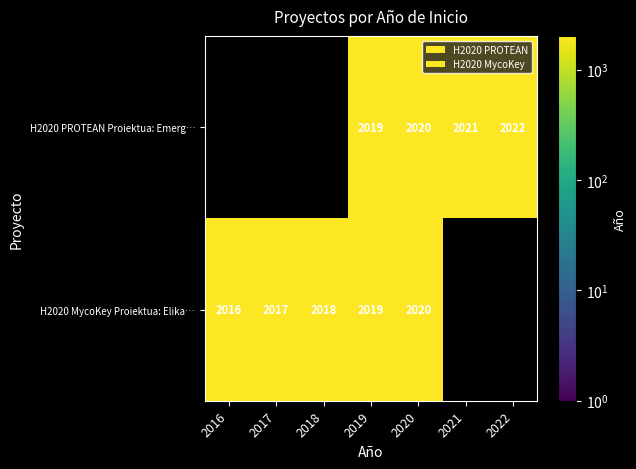

True or false: H2020 MycoKey Proiektua: Elika… has a value of 2016 at 2016.

True